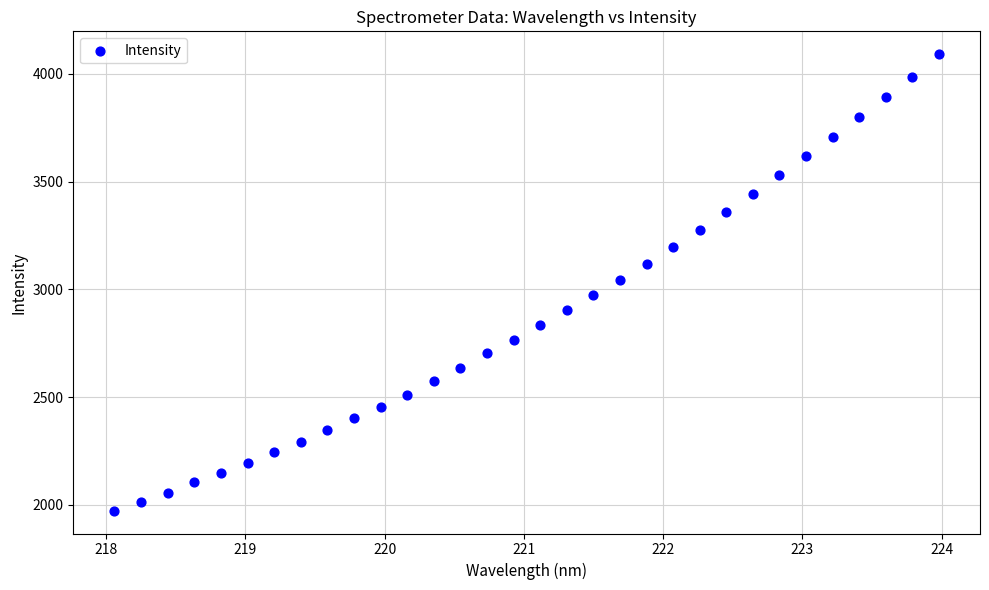

What is the range of X values (max minus min)?

5.9